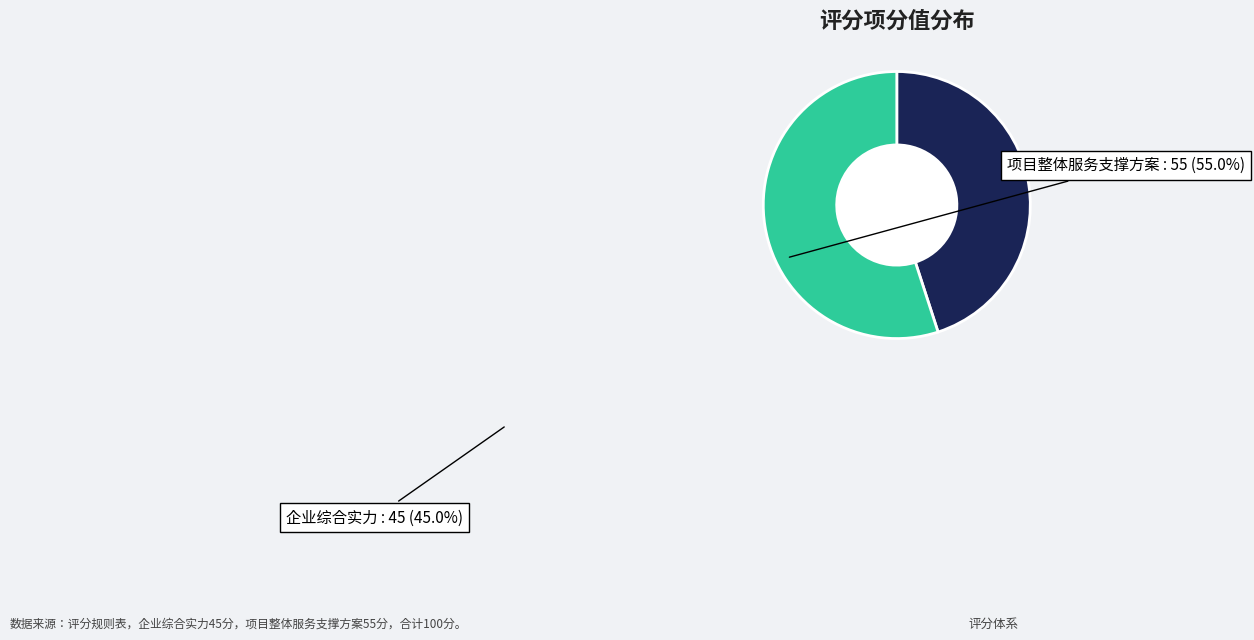

Does any single category account for the majority?

Yes